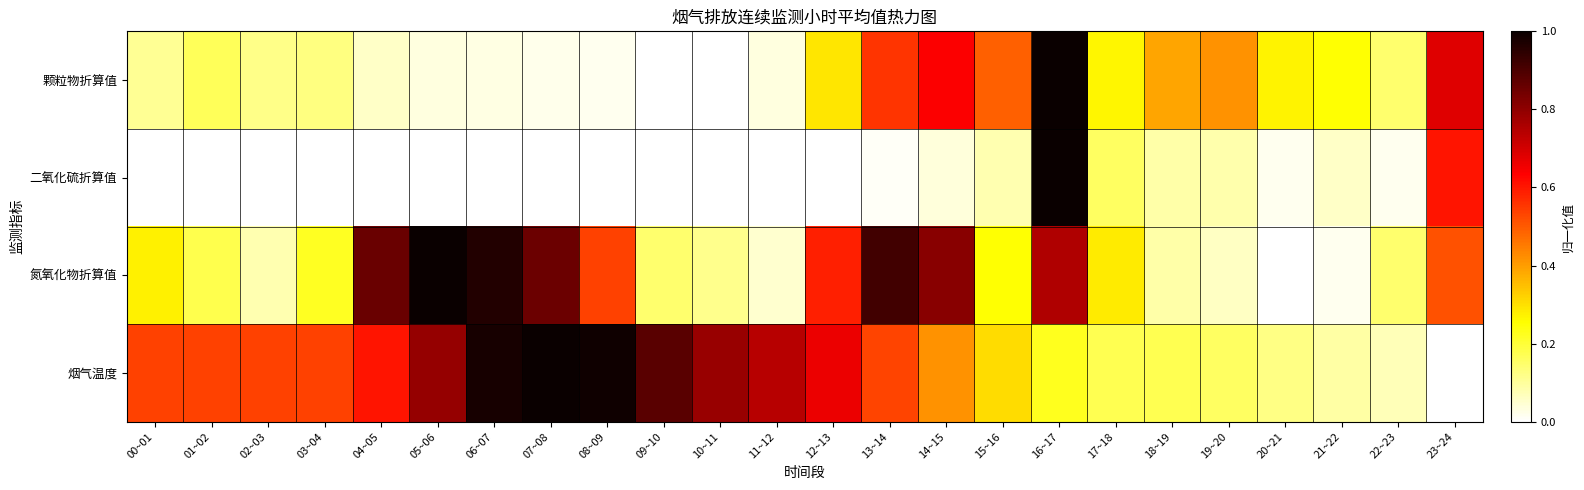

Count the number of categories in the chart.

24